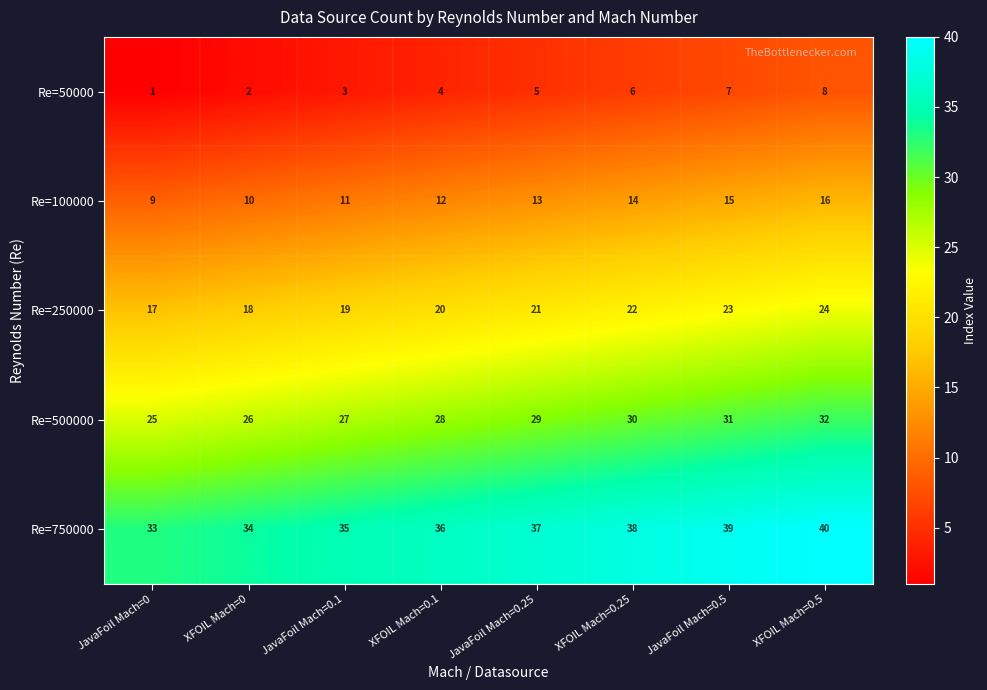

What is the difference between the maximum and second lowest values in the Re=50000 series?

6